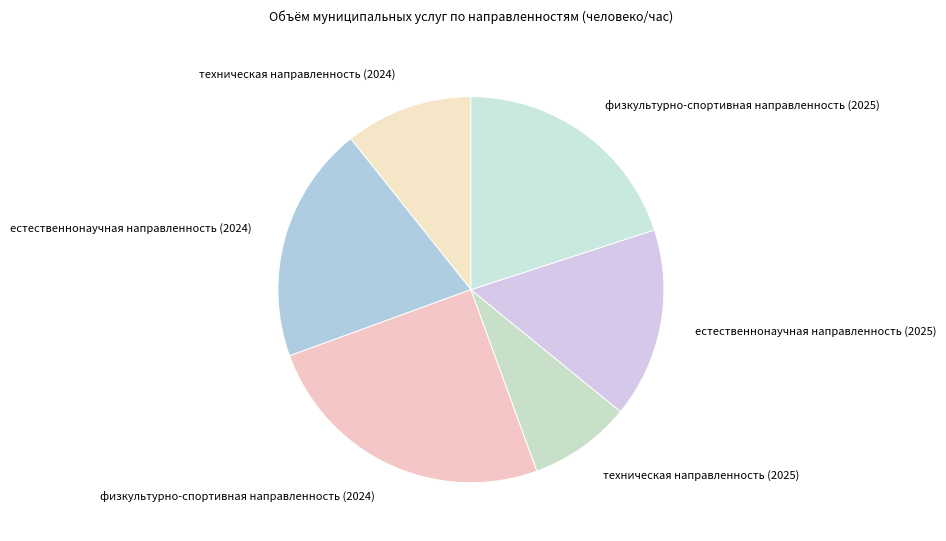

Is физкультурно-спортивная направленность (2025) the majority of the pie?

No